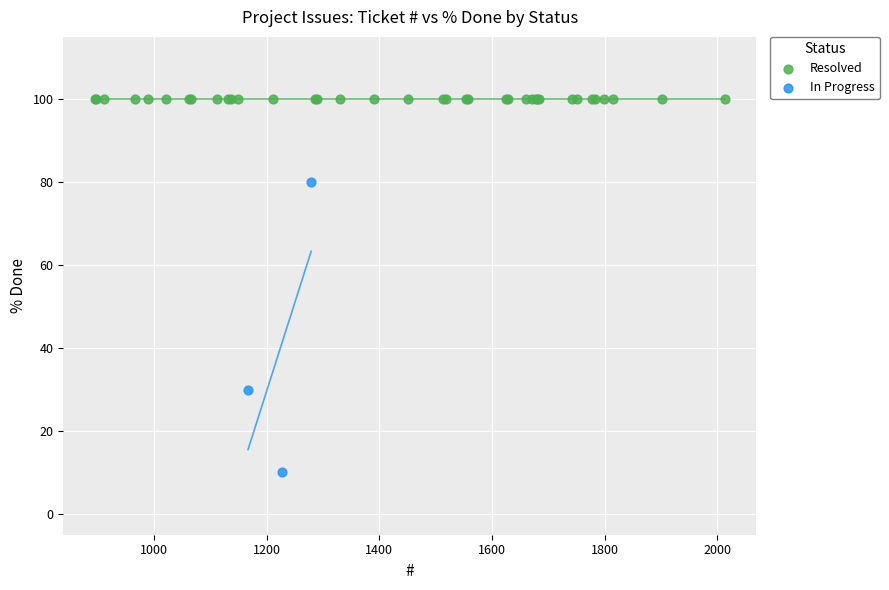

Which series contains the lowest Y value?

In Progress